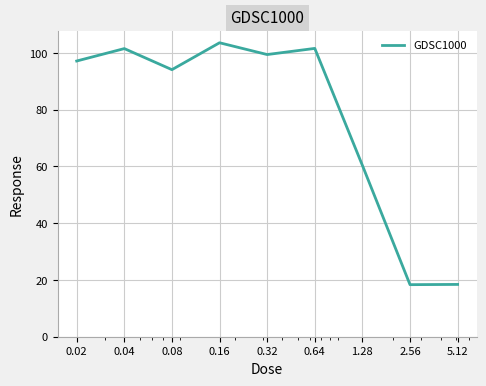

What is the difference between the maximum and minimum values?

85.3